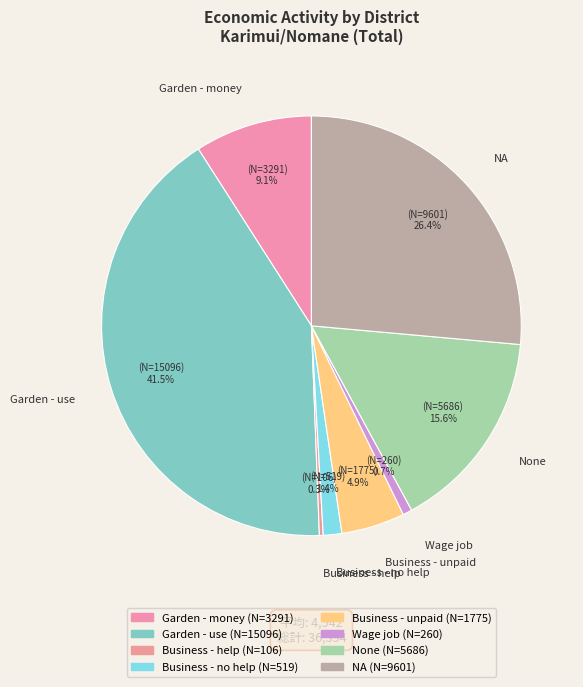

Does any single category account for the majority?

No